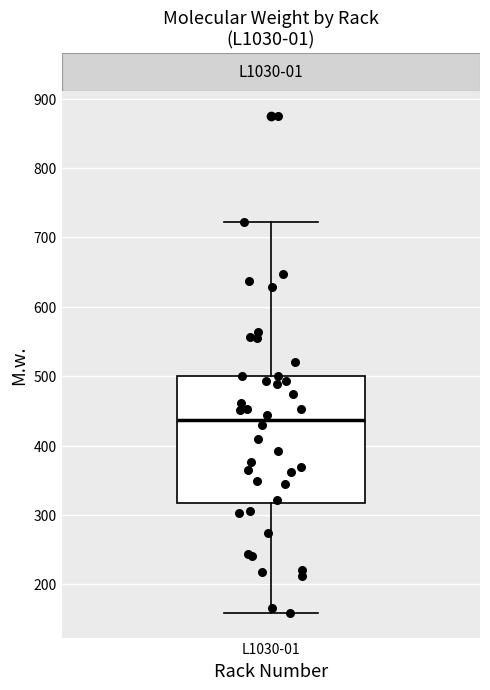

Transcribe this box plot: give where the median line is, the range the box spans, and where the two whiskers end, as read against the y-axis. The values are not printed on the chart, so give them approximately, as read against the axis.

median 440, box 320 to 500, whiskers 160 to 720